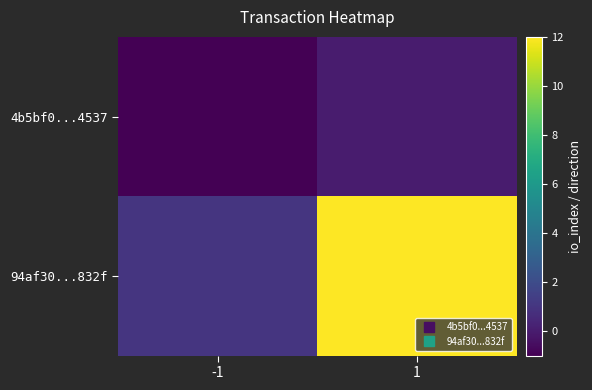

What is the total value across all series at 1?

12